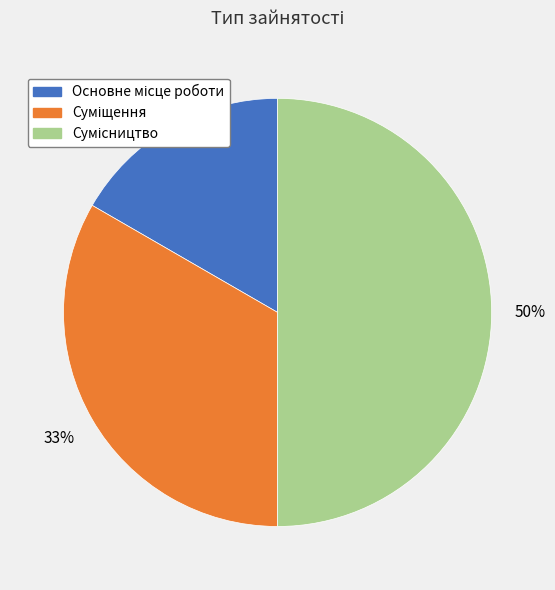

To the nearest percent, what is the difference between the largest and smallest slice percentages?

33%